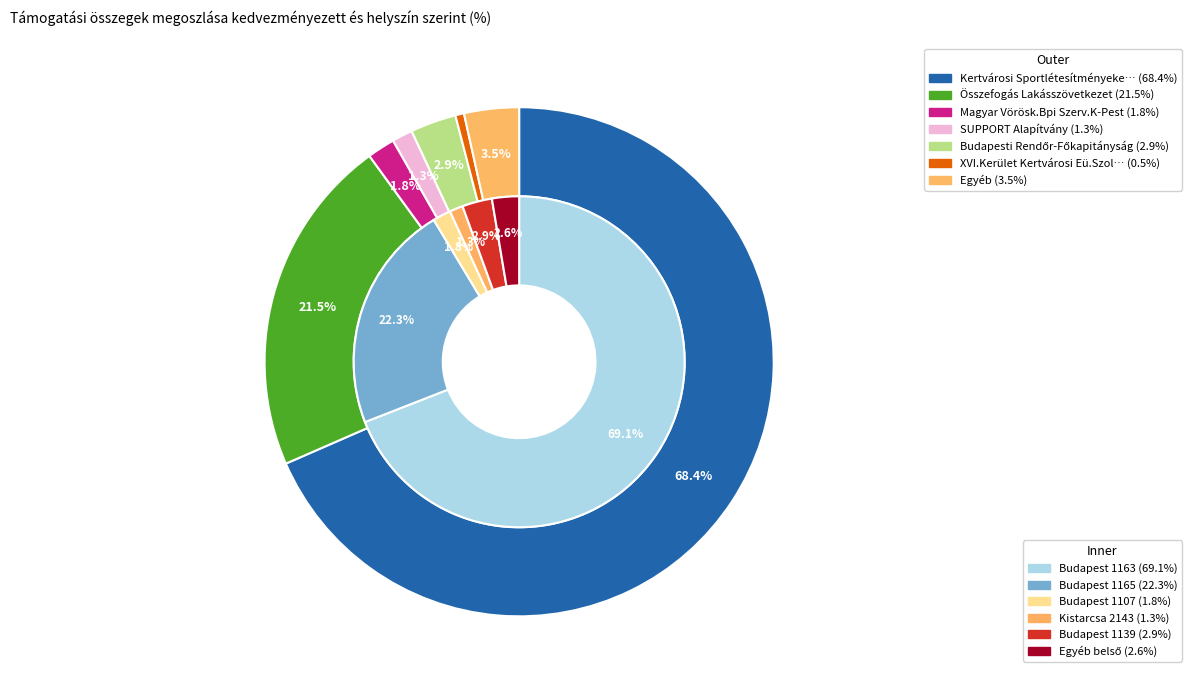

To the nearest percent, what percentage of the pie is Egyéb?

3%